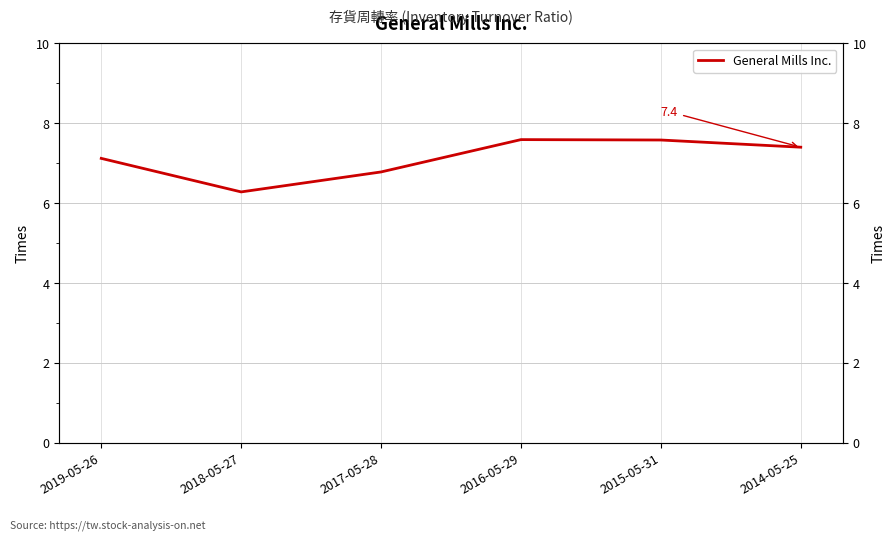

Rank the categories by value from highest to lowest.

2016-05-29, 2015-05-31, 2014-05-25, 2019-05-26, 2017-05-28, 2018-05-27